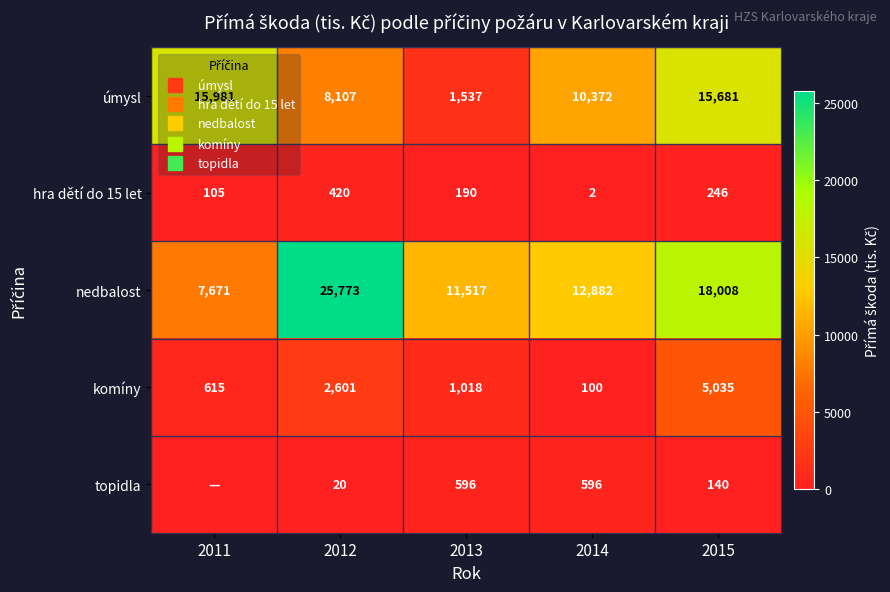

At which label is topidla closest to 298?

2015